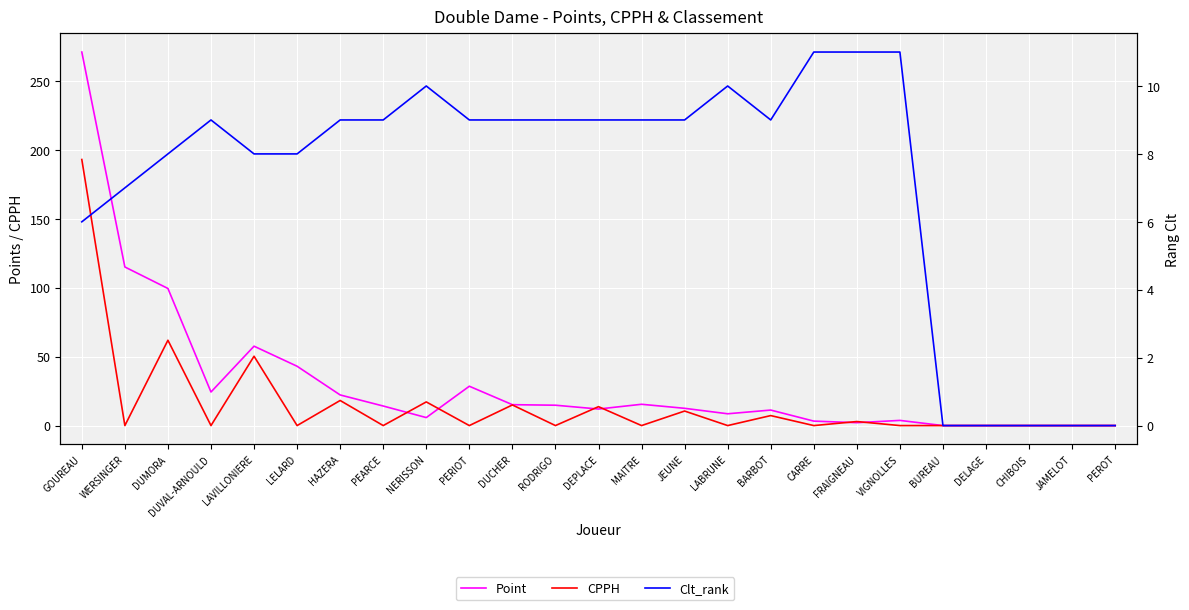

Reading left to right, transcribe all the data shown in this chart.

Point: GOUREAU=271.0	WERSINGER=115.1	DUMORA=99.5	DUVAL-ARNOULD=24.4	LAVILLONIERE=57.6	LELARD=43.0	HAZERA=22.2	PEARCE=14.2	NERISSON=5.8	PERIOT=28.5	DUCHER=15.2	RODRIGO=14.8	DEPLACE=12.0	MAITRE=15.4	JEUNE=12.5	LABRUNE=8.6	BARBOT=11.2	CARRE=3.2	FRAIGNEAU=2.1	VIGNOLLES=3.8	BUREAU=0.0	DELAGE=0.0	CHIBOIS=0.0	JAMELOT=0.0	PEROT=0.0
CPPH: GOUREAU=193.0	WERSINGER=0.0	DUMORA=61.9	DUVAL-ARNOULD=0.0	LAVILLONIERE=50.3	LELARD=0.0	HAZERA=18.2	PEARCE=0.0	NERISSON=17.2	PERIOT=0.0	DUCHER=15.0	RODRIGO=0.0	DEPLACE=13.7	MAITRE=0.0	JEUNE=10.5	LABRUNE=0.0	BARBOT=7.2	CARRE=0.0	FRAIGNEAU=2.9	VIGNOLLES=0.0	BUREAU=0.0	DELAGE=0.0	CHIBOIS=0.0	JAMELOT=0.0	PEROT=0.0
Clt_rank: GOUREAU=6.0	WERSINGER=7.0	DUMORA=8.0	DUVAL-ARNOULD=9.0	LAVILLONIERE=8.0	LELARD=8.0	HAZERA=9.0	PEARCE=9.0	NERISSON=10.0	PERIOT=9.0	DUCHER=9.0	RODRIGO=9.0	DEPLACE=9.0	MAITRE=9.0	JEUNE=9.0	LABRUNE=10.0	BARBOT=9.0	CARRE=11.0	FRAIGNEAU=11.0	VIGNOLLES=11.0	BUREAU=0.0	DELAGE=0.0	CHIBOIS=0.0	JAMELOT=0.0	PEROT=0.0